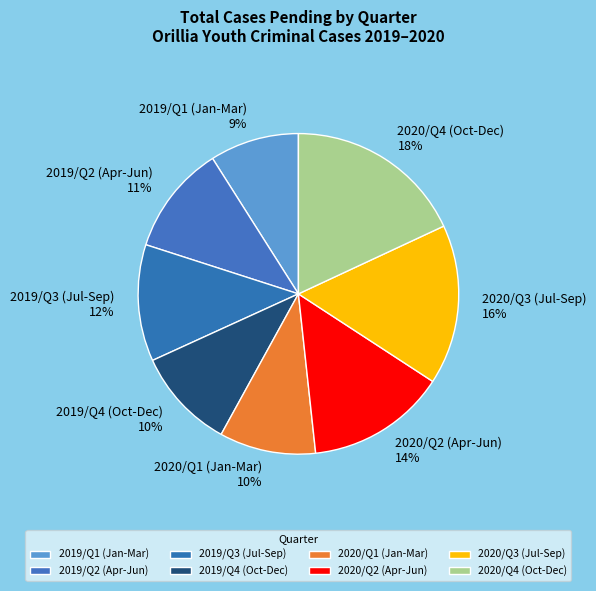

To the nearest percent, what is the difference between the 2019/Q3 (Jul-Sep) and 2019/Q1 (Jan-Mar) slice percentages?

3%